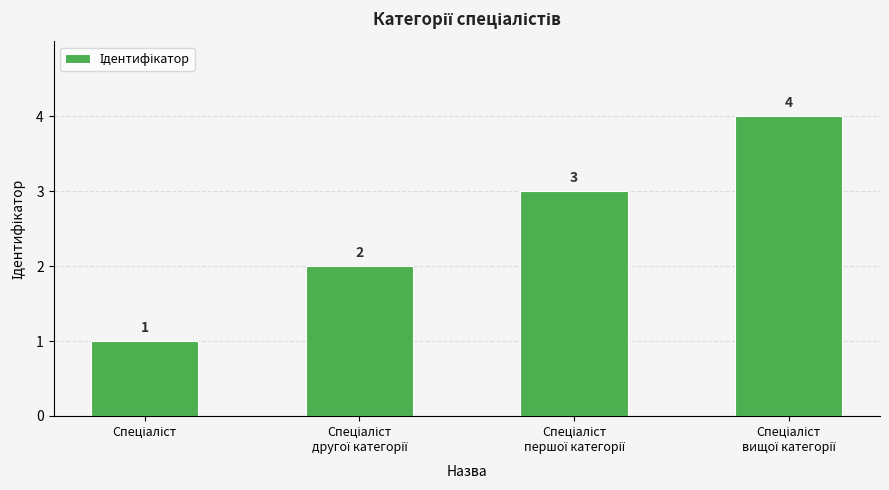

What is the smallest value displayed?

1